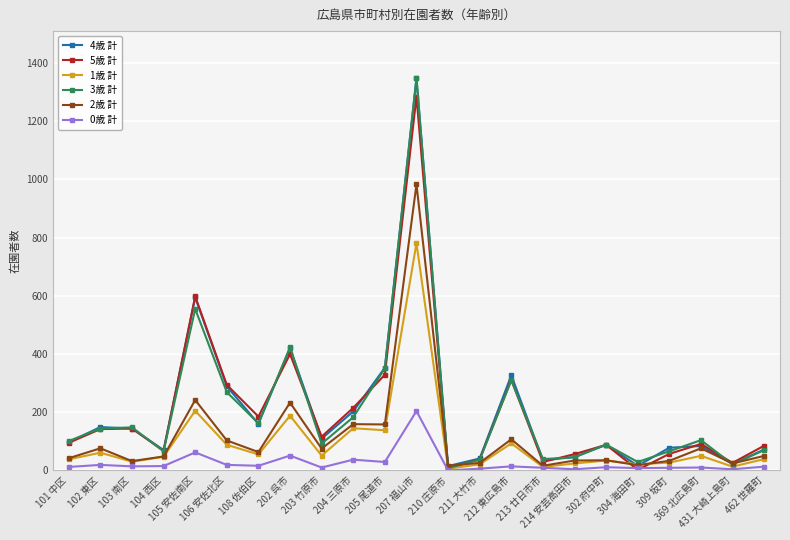

What is the sum of the 4歳 計 values at 431 大崎上島町 and 106 安佐北区?

311